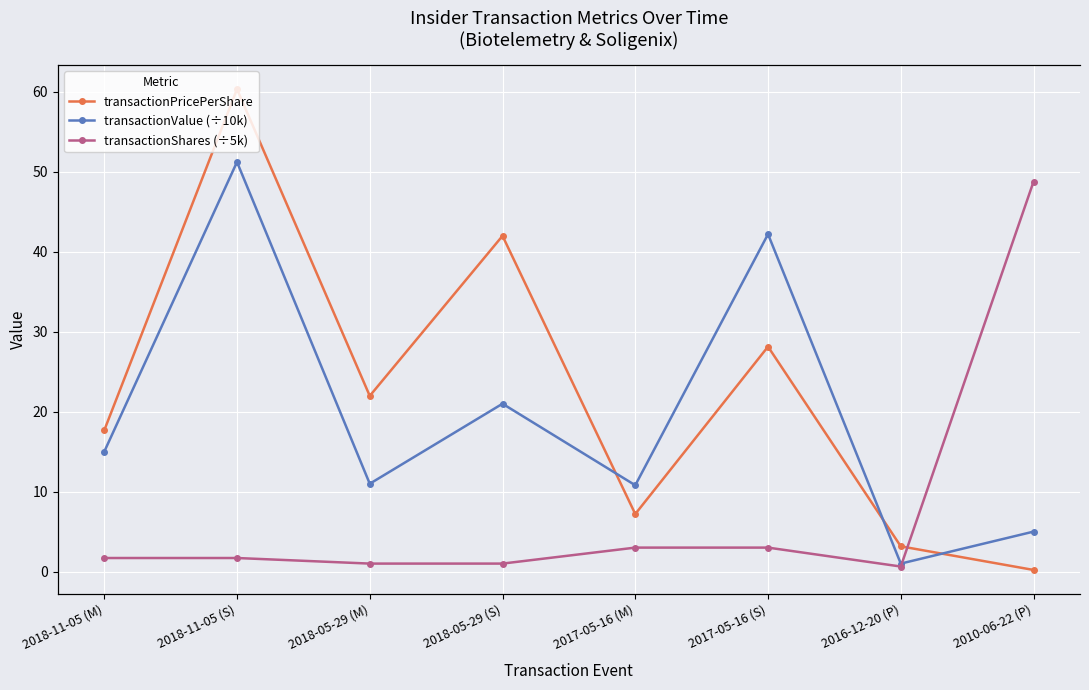

True or false: transactionPricePerShare and transactionValue (÷10k) intersect in this chart.

True